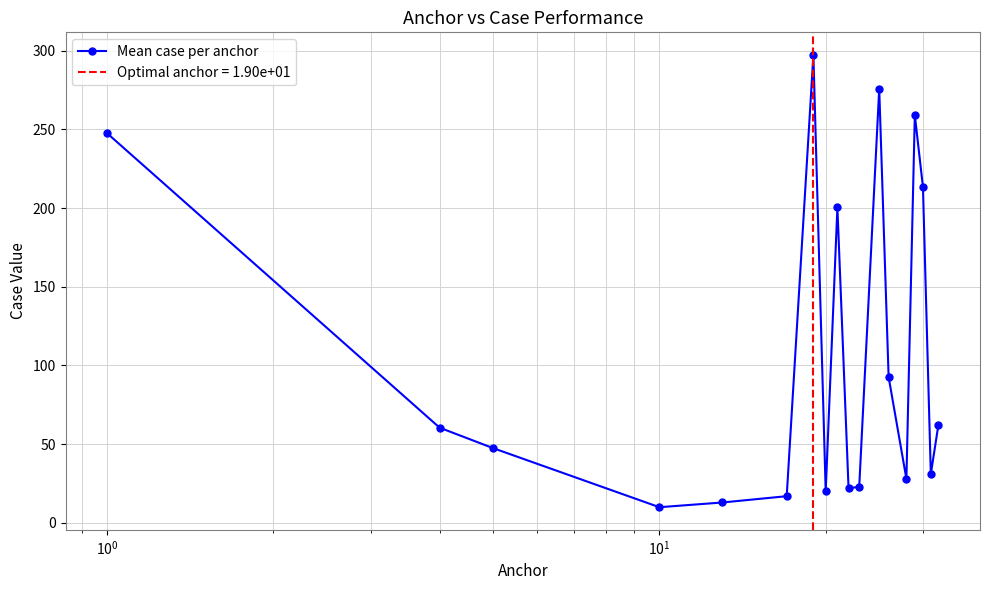

How many values in the Mean case per anchor series exceed 60?

9